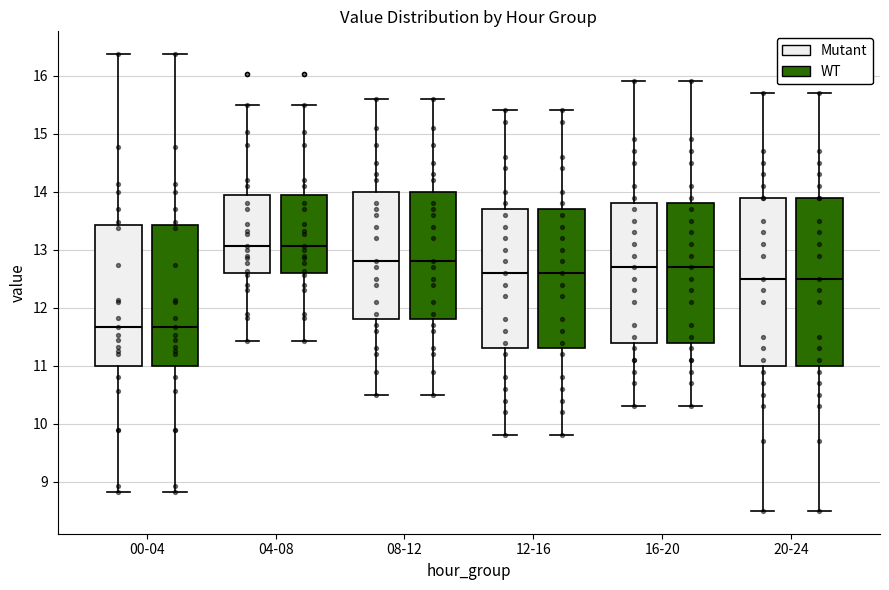

Reading left to right, read every box against the y-axis: the position of its median line, the range the box covers, and the ends of its whiskers. The values are not printed on the chart, so give them approximately, as read against the axis.

00-04 (Mutant): median 11.7, box 11.0 to 13.4, whiskers 8.8 to 16.4
00-04 (WT): median 11.7, box 11.0 to 13.4, whiskers 8.8 to 16.4
04-08 (Mutant): median 13.1, box 12.6 to 14.0, whiskers 11.4 to 15.5
04-08 (WT): median 13.1, box 12.6 to 14.0, whiskers 11.4 to 15.5
08-12 (Mutant): median 12.8, box 11.8 to 14.0, whiskers 10.5 to 15.6
08-12 (WT): median 12.8, box 11.8 to 14.0, whiskers 10.5 to 15.6
12-16 (Mutant): median 12.6, box 11.3 to 13.7, whiskers 9.8 to 15.4
12-16 (WT): median 12.6, box 11.3 to 13.7, whiskers 9.8 to 15.4
16-20 (Mutant): median 12.7, box 11.4 to 13.8, whiskers 10.3 to 15.9
16-20 (WT): median 12.7, box 11.4 to 13.8, whiskers 10.3 to 15.9
20-24 (Mutant): median 12.5, box 11.0 to 13.9, whiskers 8.5 to 15.7
20-24 (WT): median 12.5, box 11.0 to 13.9, whiskers 8.5 to 15.7